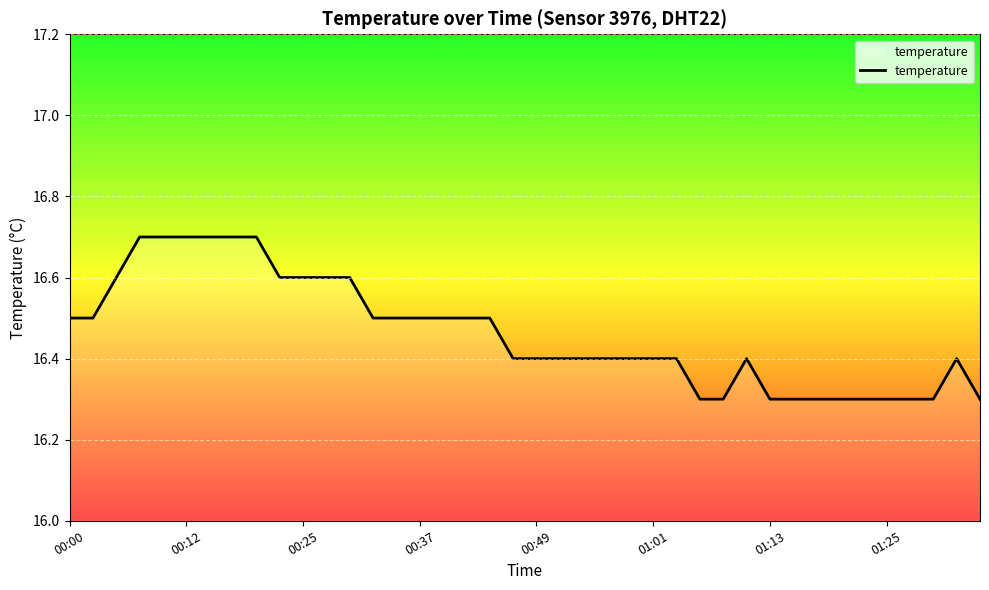

What is the maximum value shown in the chart?

16.7